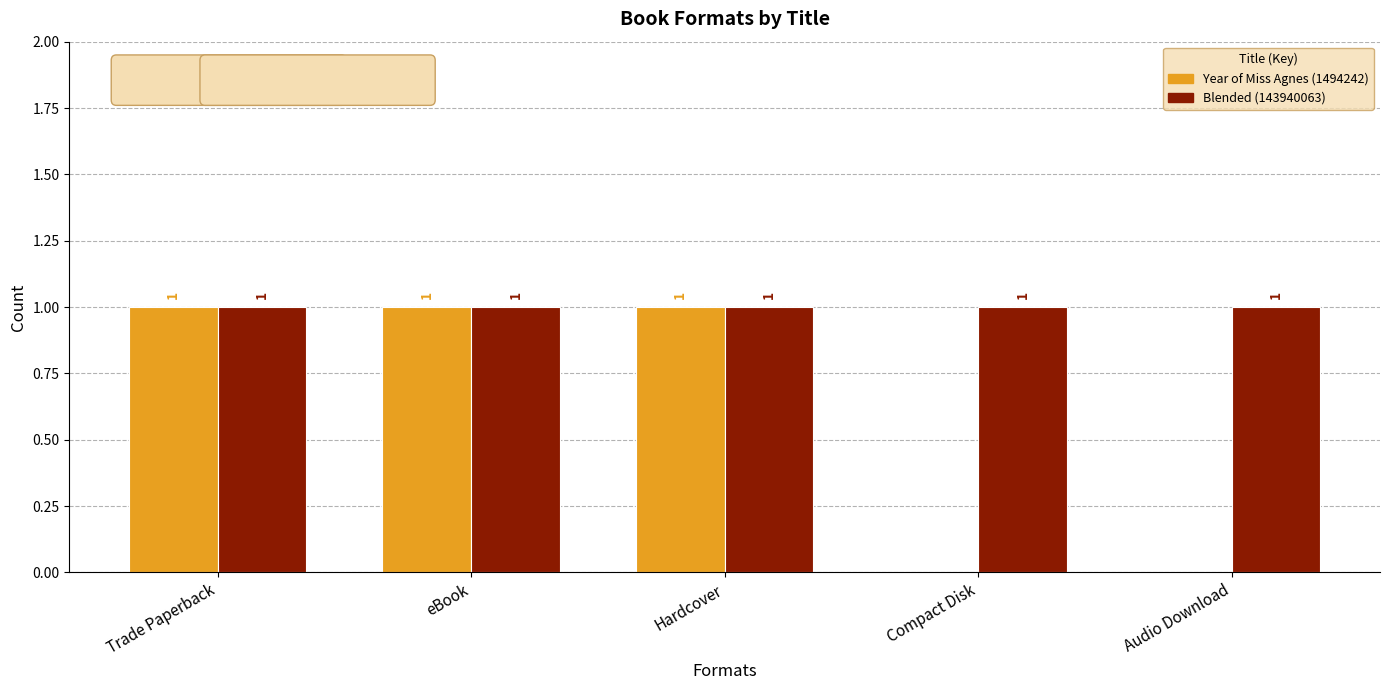

What is the total value across all series at Compact Disk?

1